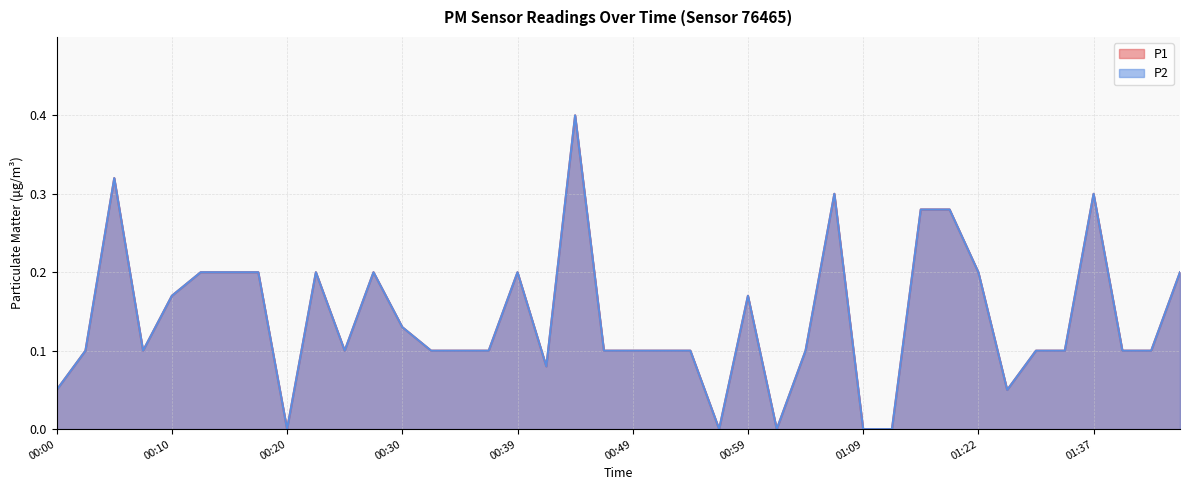

At which category does P1 reach its first local peak?

00:05